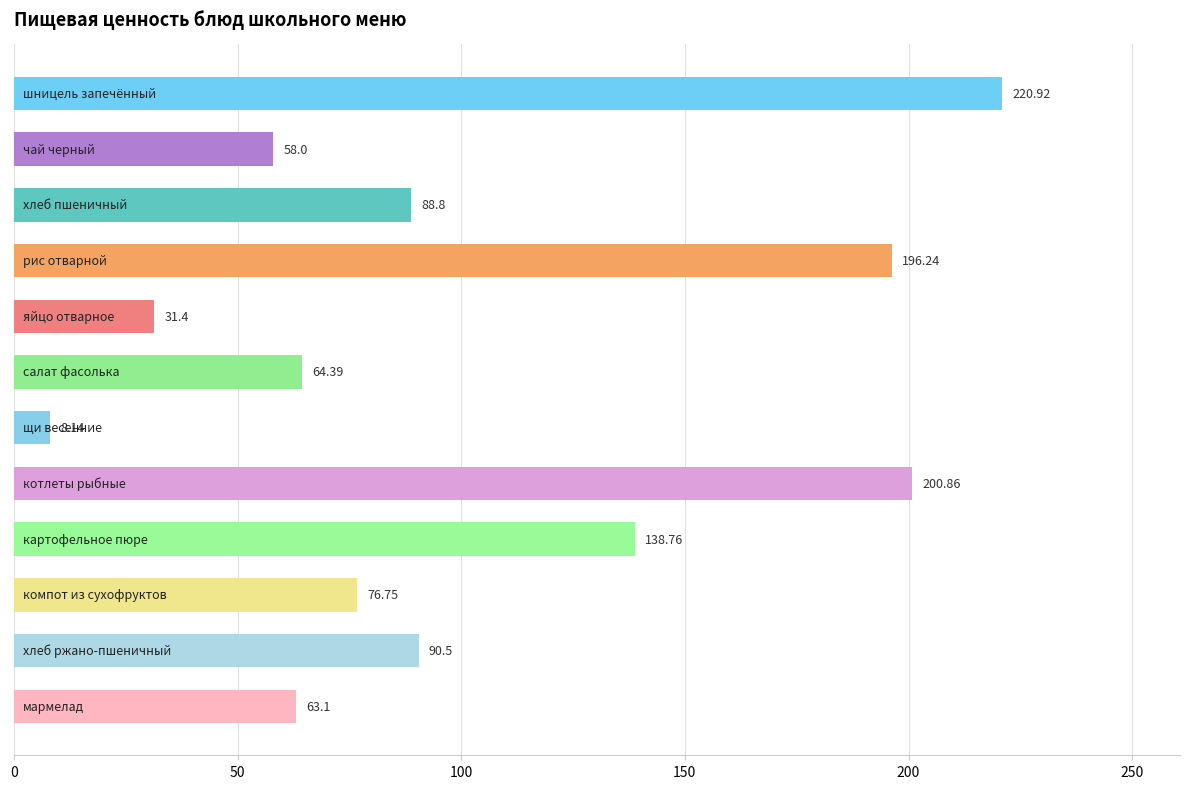

What is the difference between the second highest and minimum values?

192.7